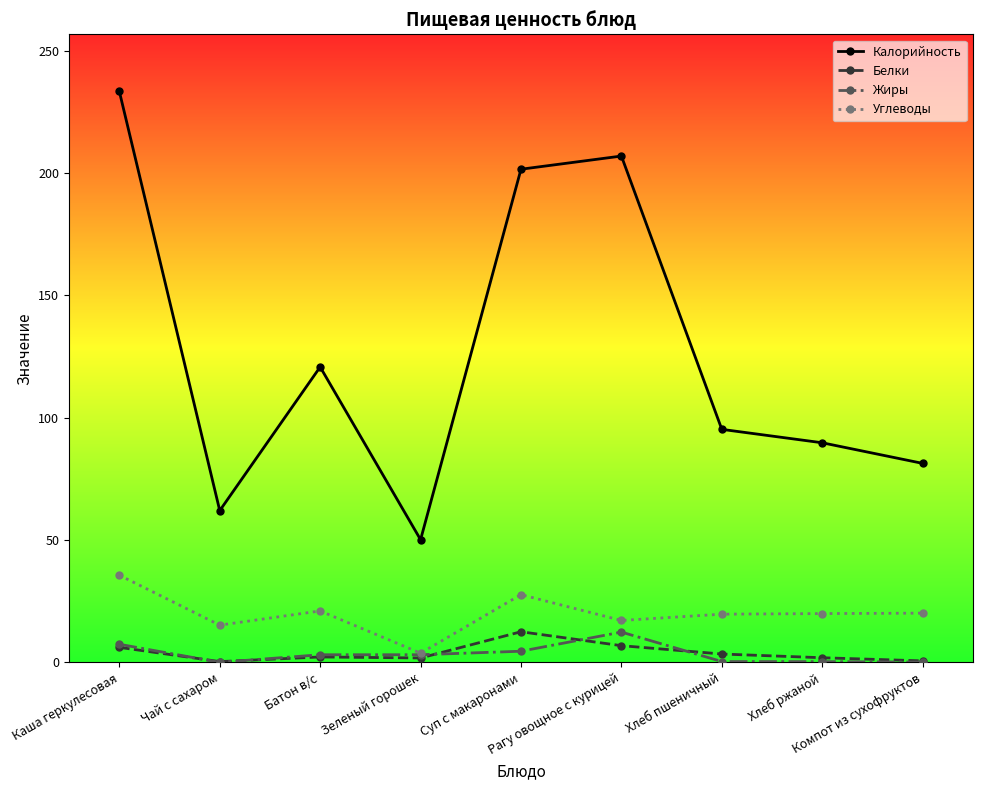

Where is the first local minimum for Жиры?

Чай с сахаром